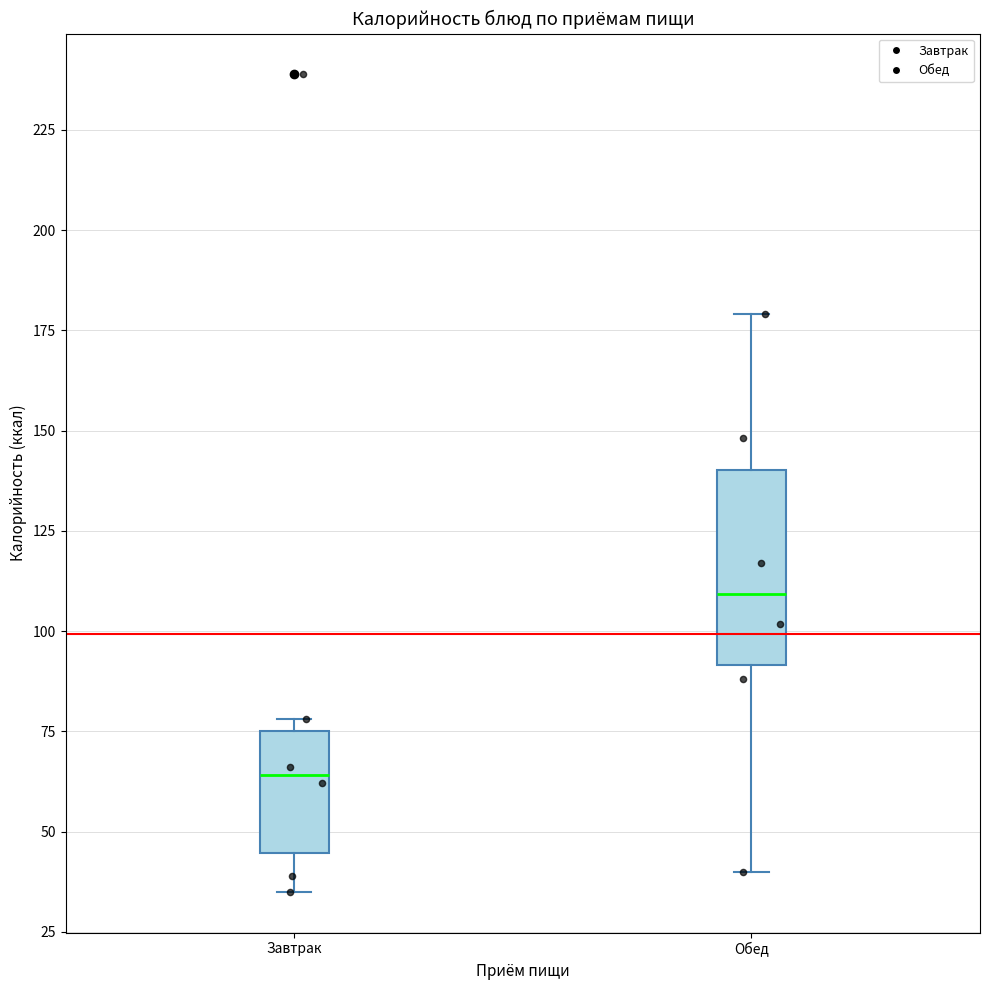

Reading left to right, transcribe this box plot: for each box, give where its median line is, the range the box spans, and where its two whiskers end, as read against the y-axis. The values are not printed on the chart, so give them approximately, as read against the axis.

Завтрак: median 65, box 45 to 75, whiskers 35 to 80
Обед: median 110, box 90 to 140, whiskers 40 to 180